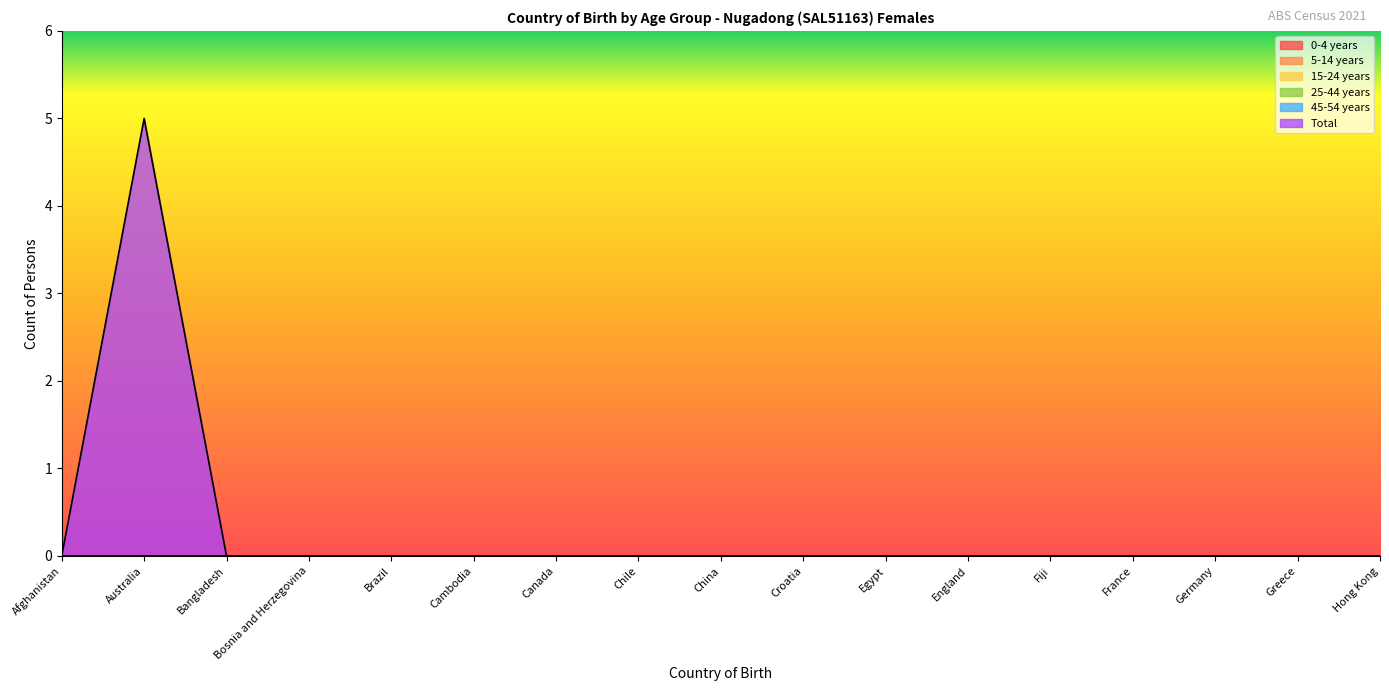

Which category has the lowest value in the 45-54 years series?

Afghanistan